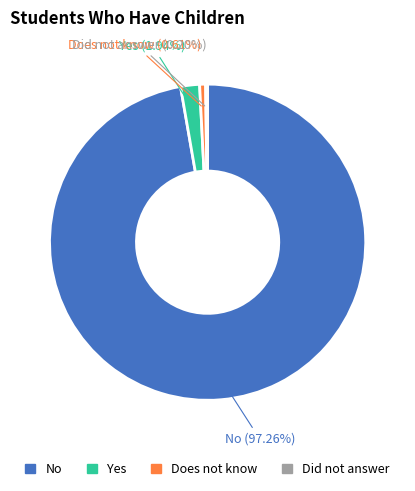

Which slice is the largest?

No